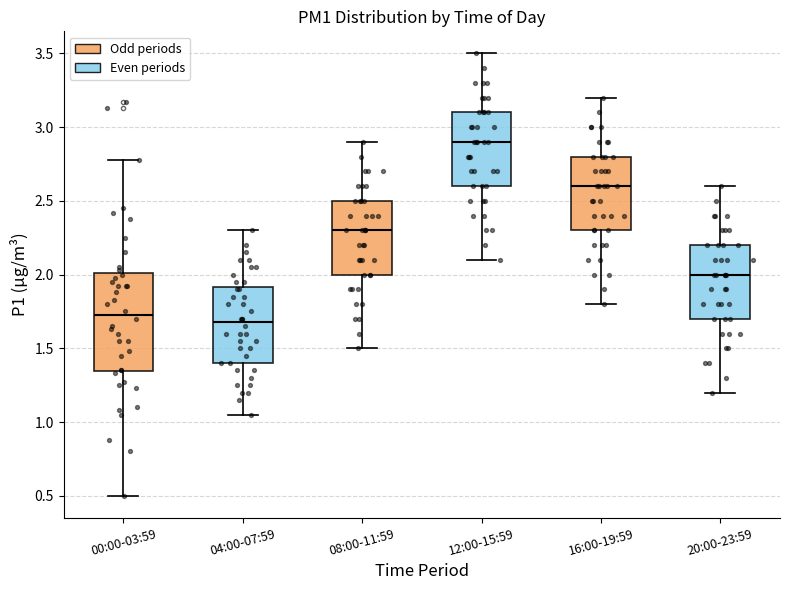

Reading left to right, read every box against the y-axis: the position of its median line, the range the box covers, and the ends of its whiskers. The values are not printed on the chart, so give them approximately, as read against the axis.

00:00-03:59: median 1.75, box 1.35 to 2.00, whiskers 0.50 to 2.80
04:00-07:59: median 1.70, box 1.40 to 1.90, whiskers 1.05 to 2.30
08:00-11:59: median 2.30, box 2.00 to 2.50, whiskers 1.50 to 2.90
12:00-15:59: median 2.90, box 2.60 to 3.10, whiskers 2.10 to 3.50
16:00-19:59: median 2.60, box 2.30 to 2.80, whiskers 1.80 to 3.20
20:00-23:59: median 2.00, box 1.70 to 2.20, whiskers 1.20 to 2.60